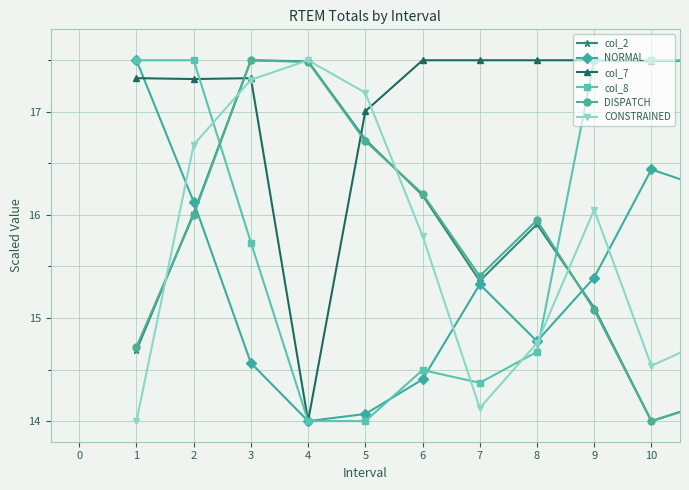

What is the average value of the CONSTRAINED series?

15.7